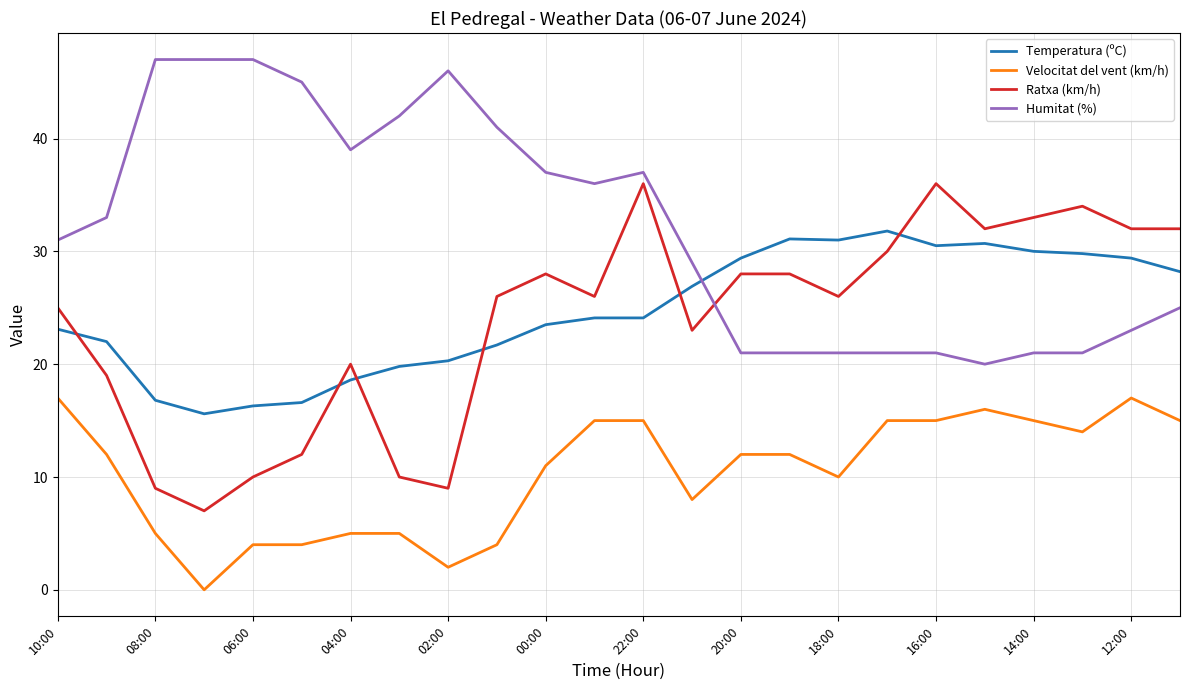

What is the minimum value for Humitat (%)?

20.0